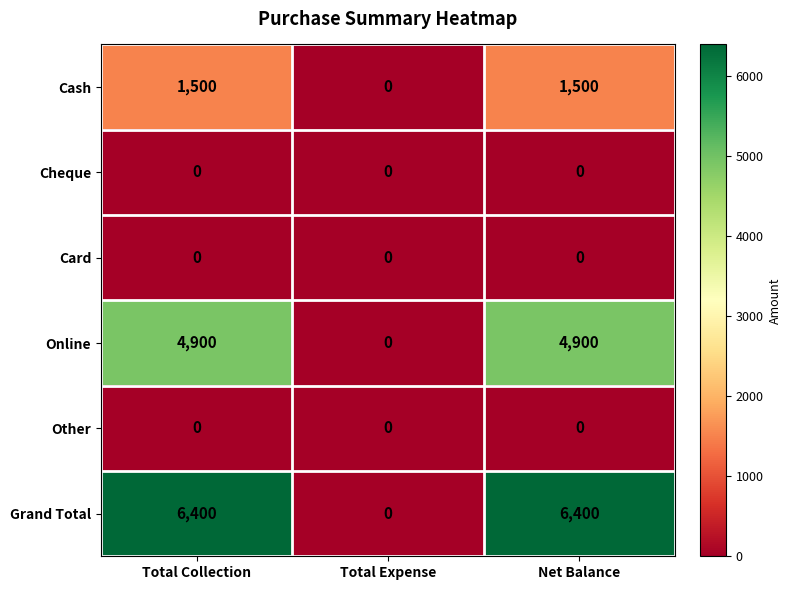

What is the spread (max minus min) of values at Total Collection?

6400